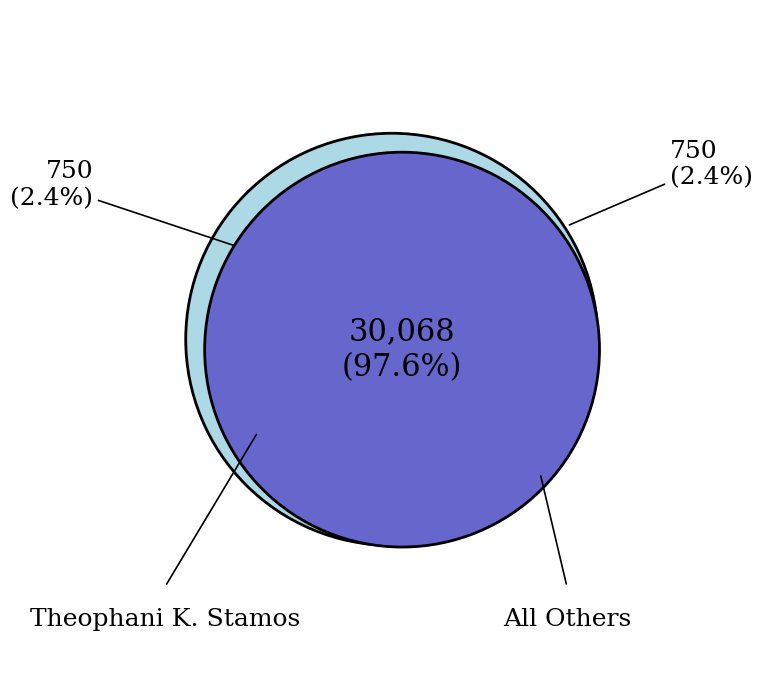

How many slices are in this pie chart?

2